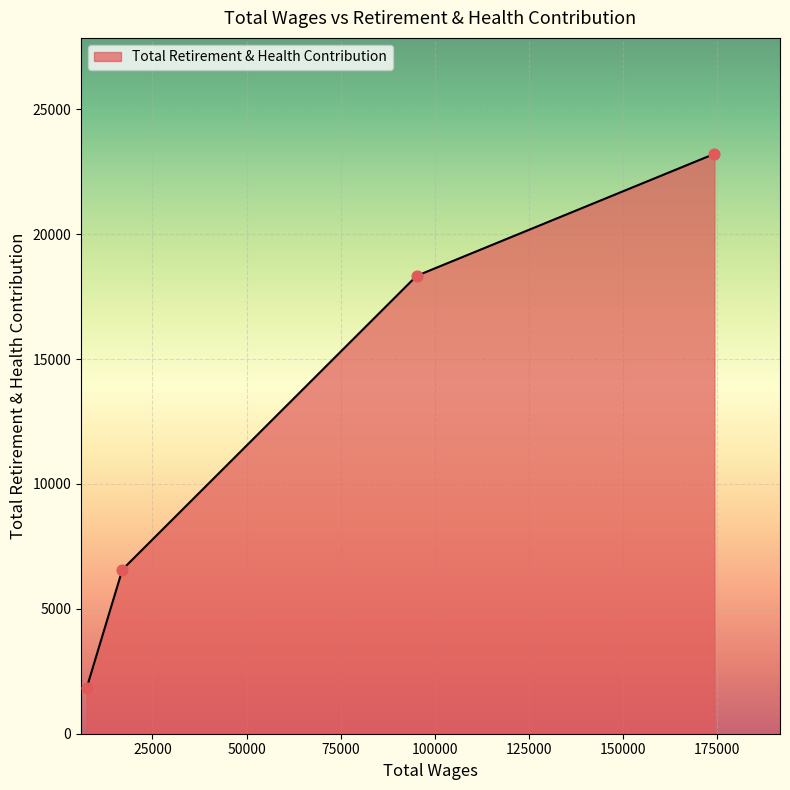

What is the maximum value shown in the chart?

23216